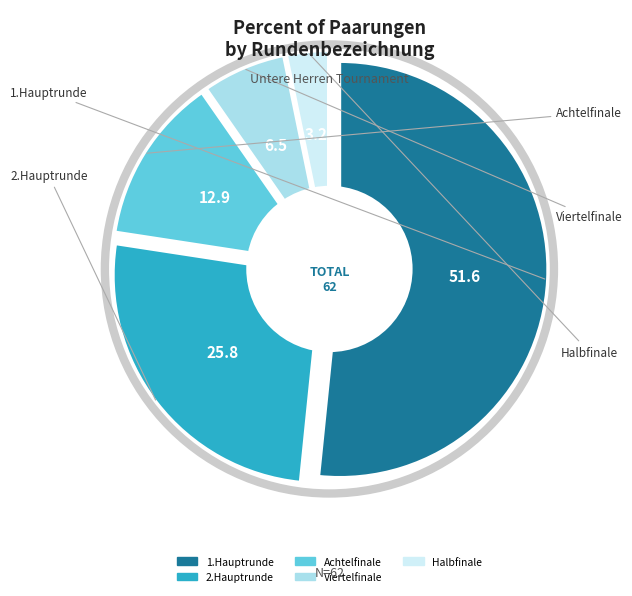

Approximately how many times larger is the value at Achtelfinale, untere Herren compared to 2.Hauptrunde, untere Herren?

0.5